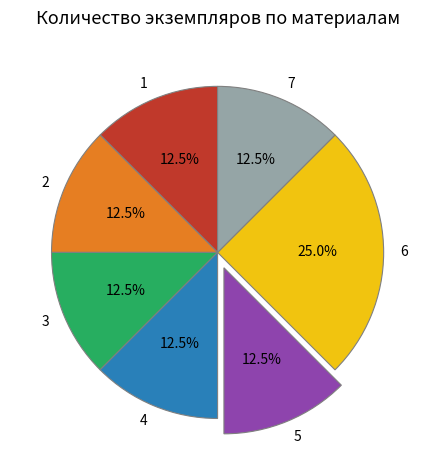

Is it true that 7 is 7% of the pie?

False